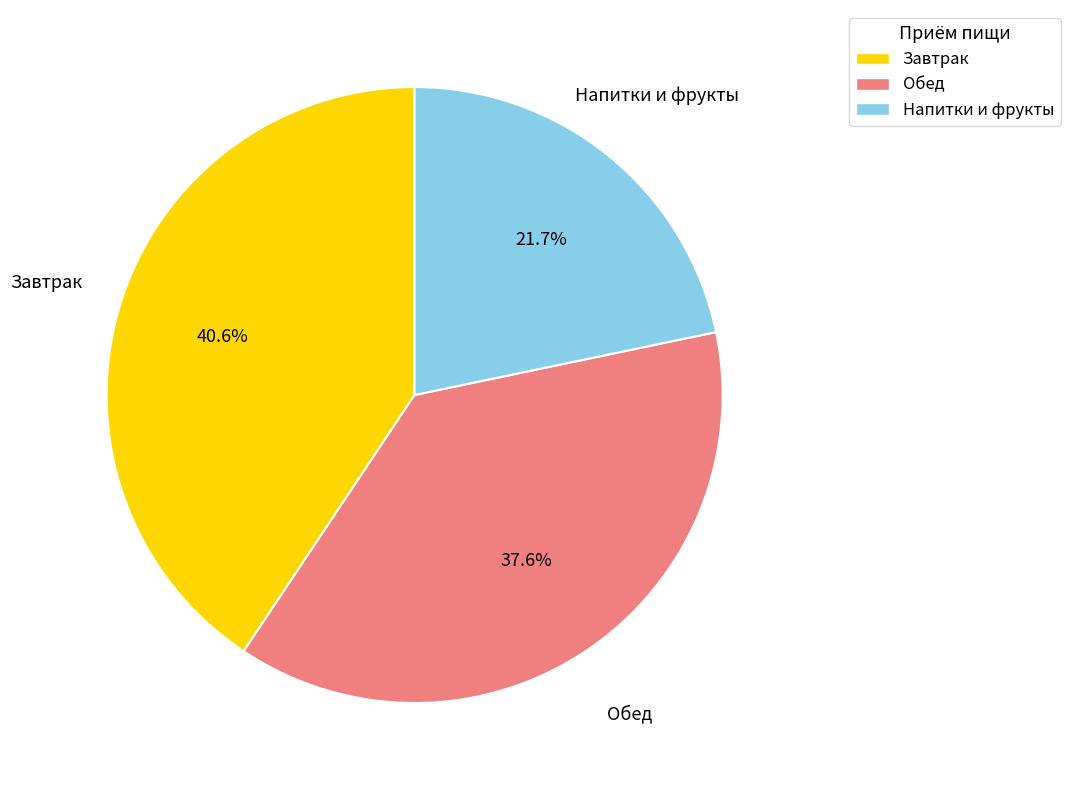

Is there any slice that represents more than half of the pie?

No